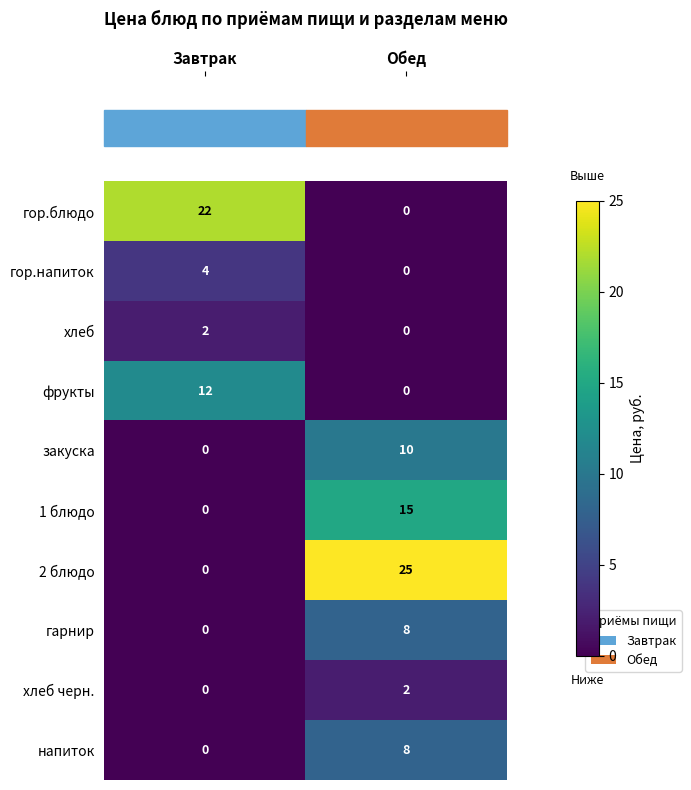

What is the total value across all series at Обед?

68